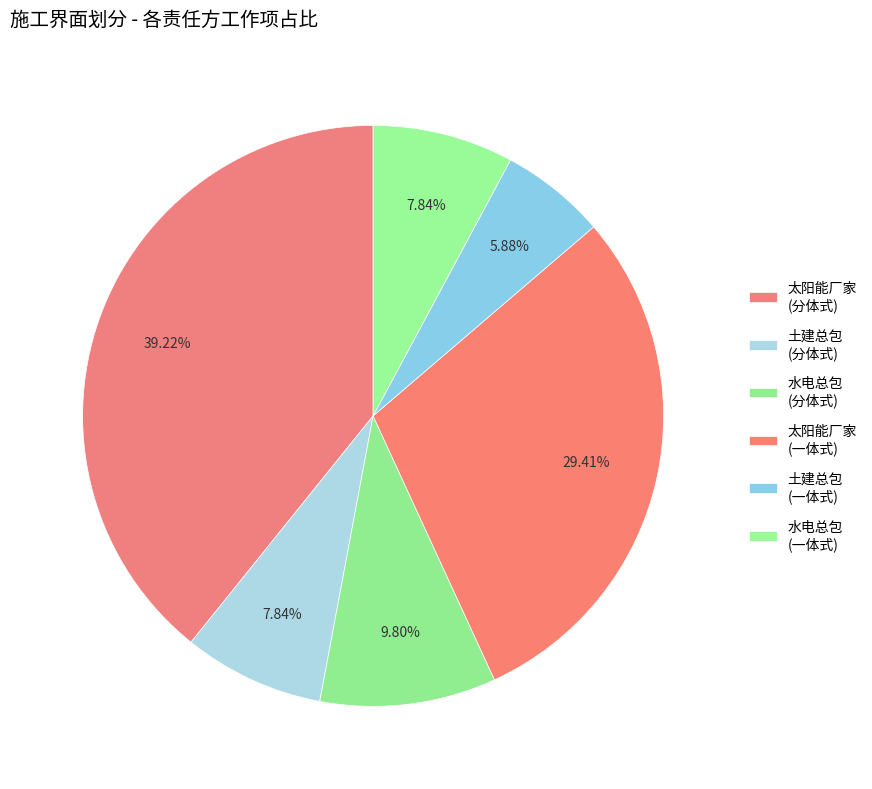

Which category has the smallest portion of the pie?

土建总包 (一体式)